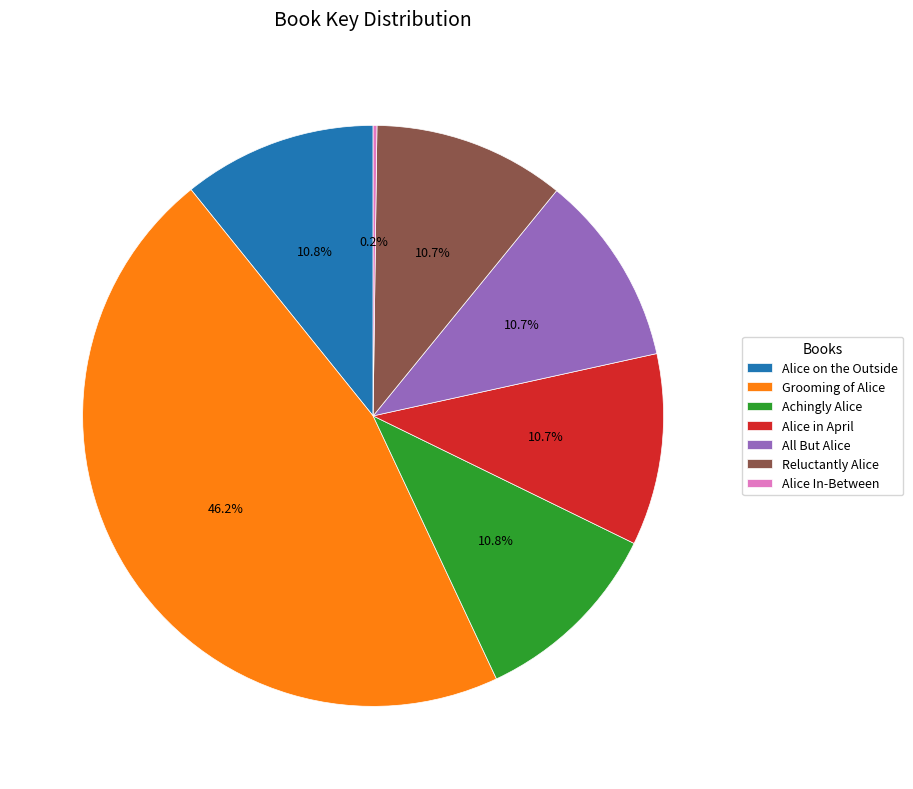

To the nearest percent, what is the average slice percentage?

14%